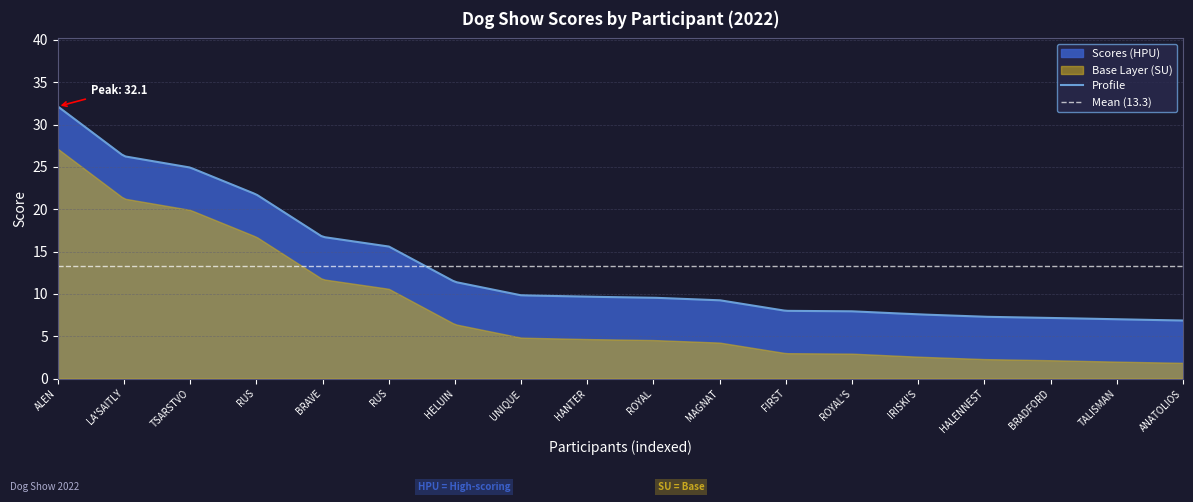

Reading left to right, list all the values displayed in this chart.

32.1	26.3	24.9	21.7	16.7	15.6	11.4	9.8	9.7	9.6	9.2	8.0	7.9	7.6	7.3	7.2	7.0	6.9